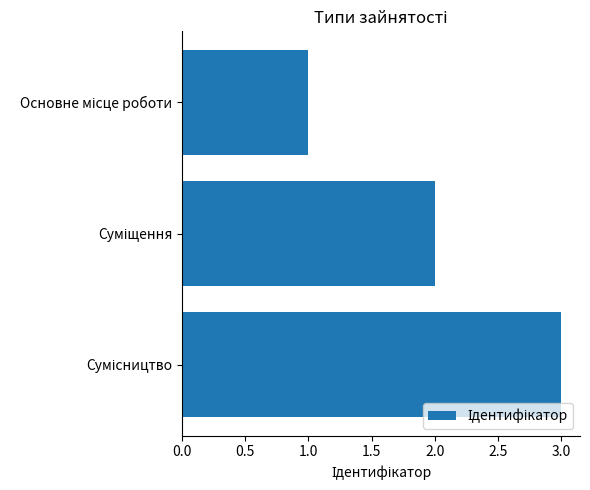

What is the sum of all values?

6